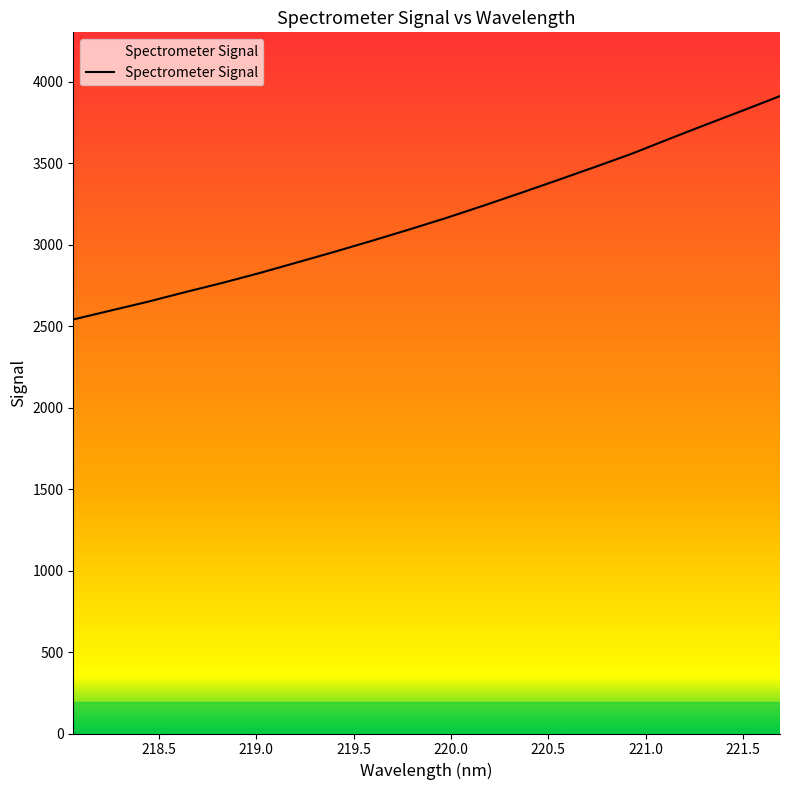

What is the greatest value displayed?

3911.4